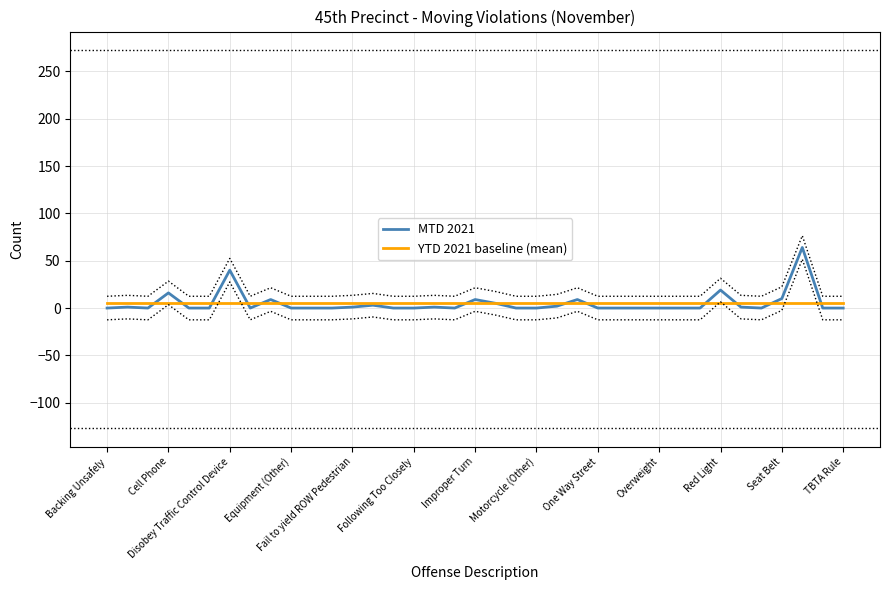

In MTD 2021, how many points are lower than both neighbors (excluding endpoints)?

4